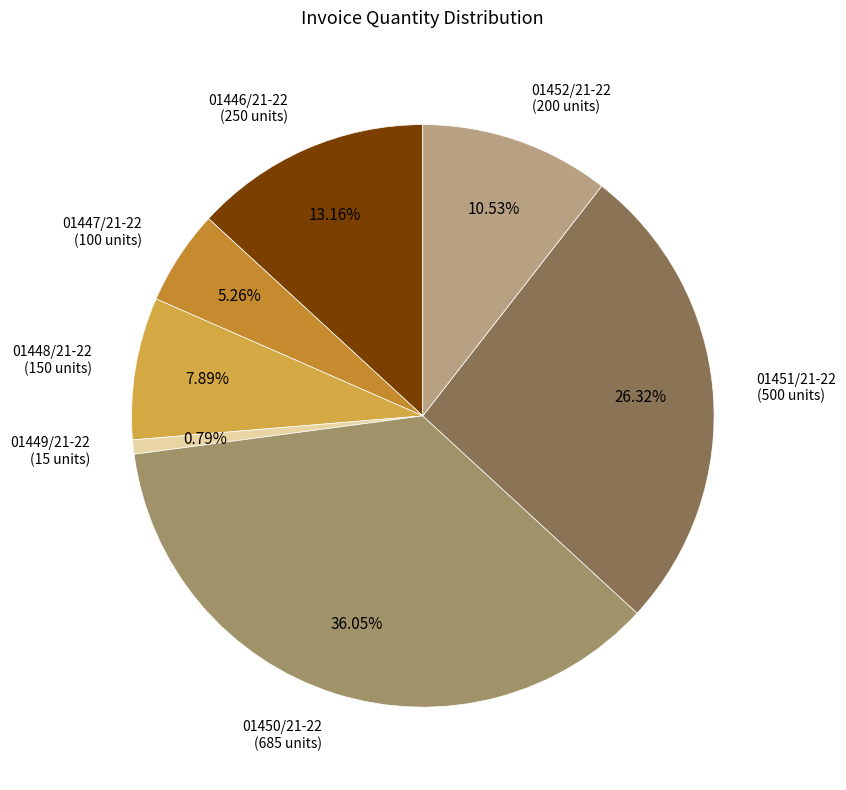

Do 01451/21-22 and 01446/21-22 together represent more than half of the pie?

No